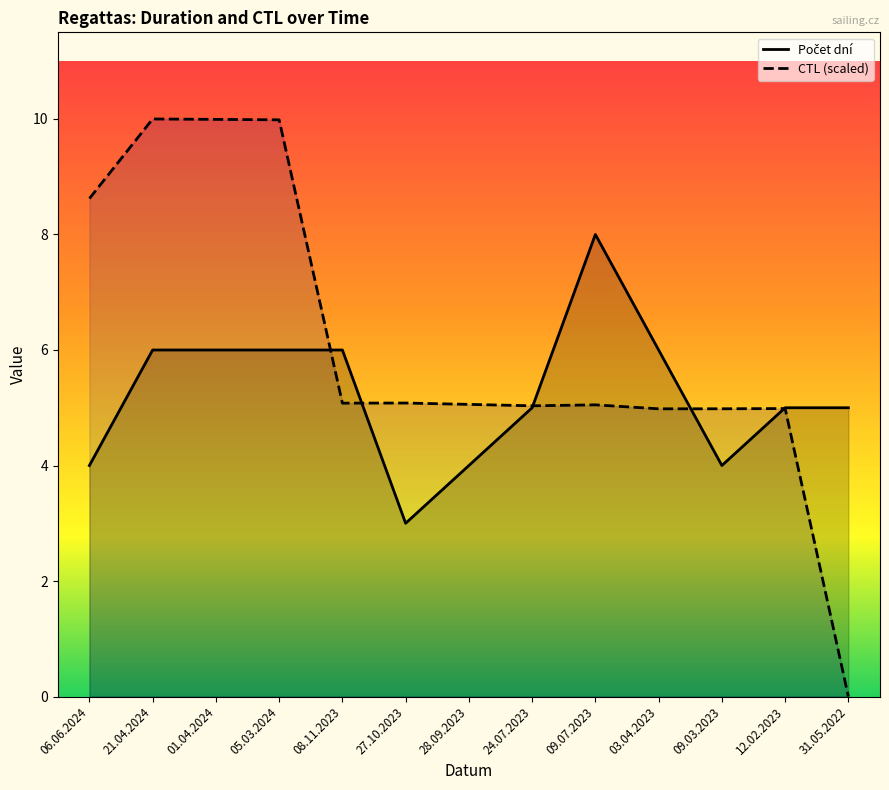

At which label does Počet dní reach its minimum?

27.10.2023